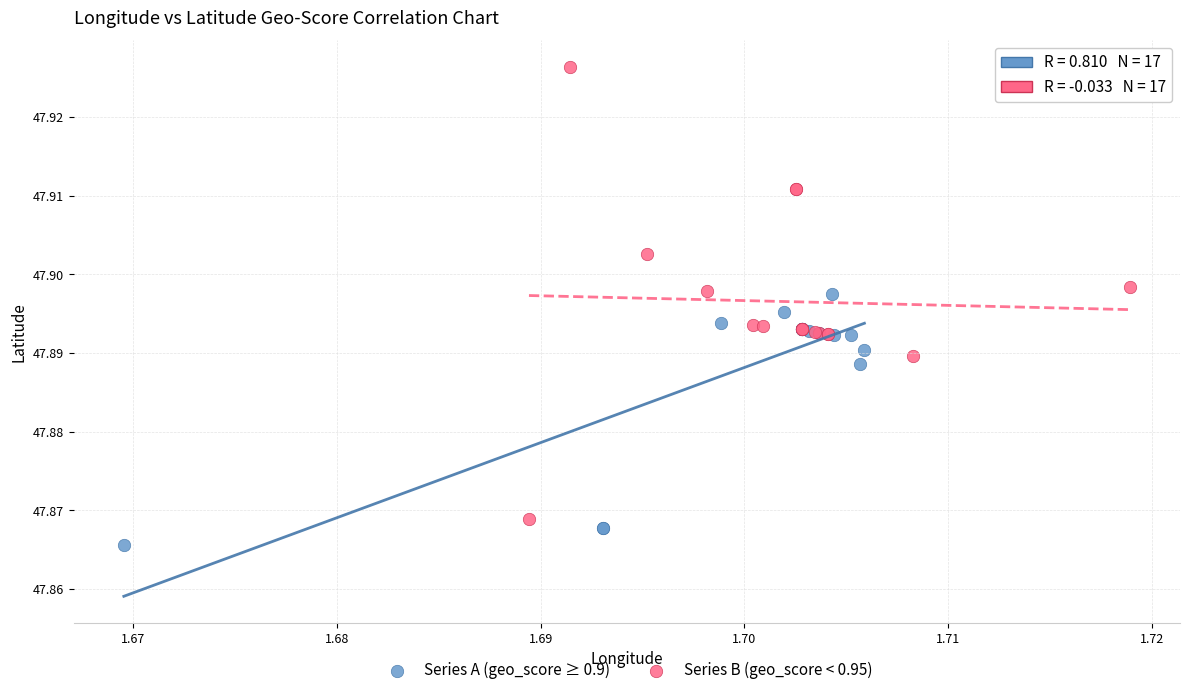

What are all the series names shown in the legend?

Series A (geo_score ≥ 0.9), Series B (geo_score < 0.95)